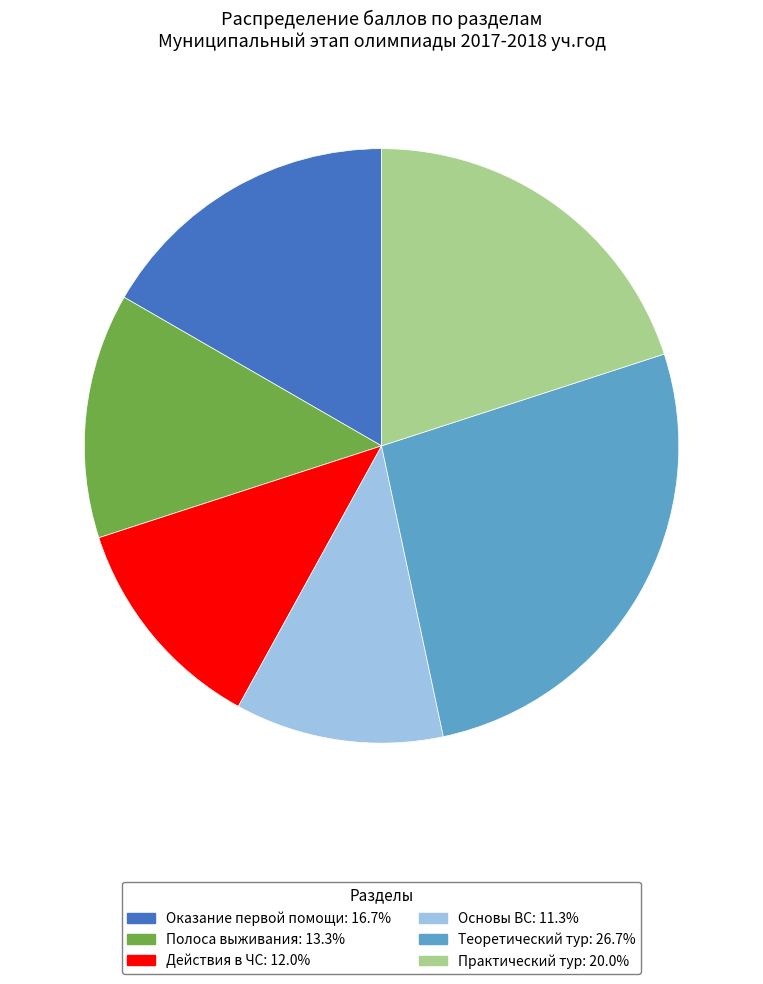

Combined, do Основы ВС and Полоса выживания account for over 50%?

No